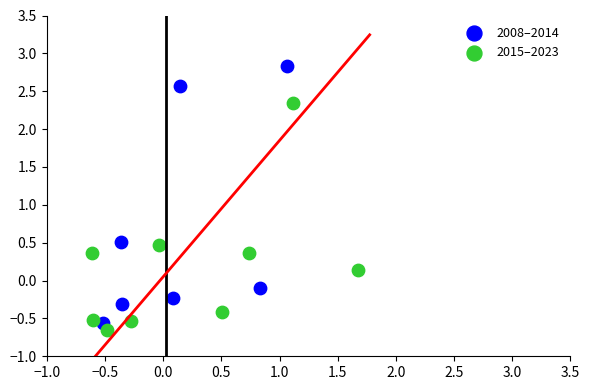

Which series contains the highest Y value?

2008–2014